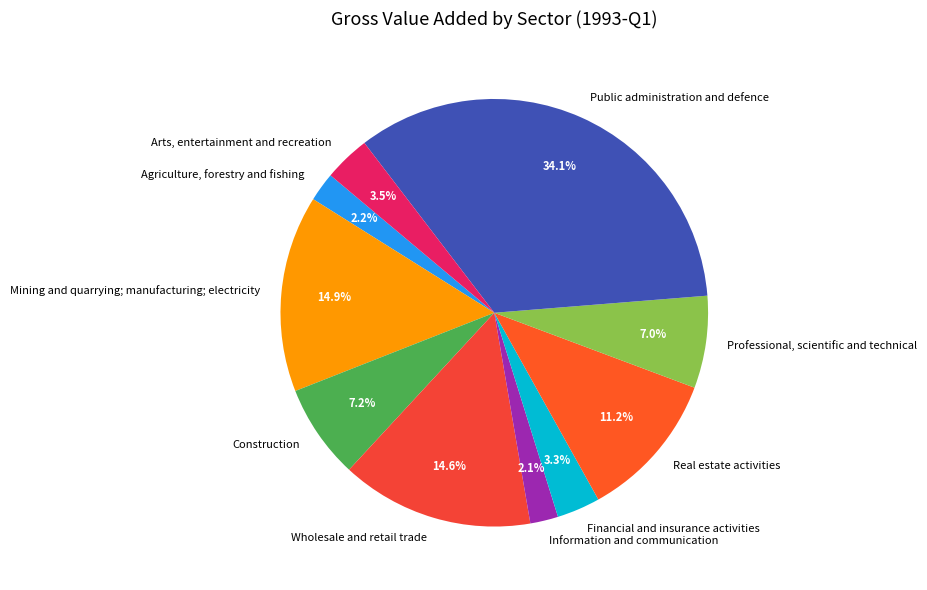

Rank the categories by value from lowest to highest.

Information and communication, Agriculture, forestry and fishing, Financial and insurance activities, Arts, entertainment and recreation, Professional, scientific and technical, Construction, Real estate activities, Wholesale and retail trade, Mining and quarrying; manufacturing; electricity, Public administration and defence